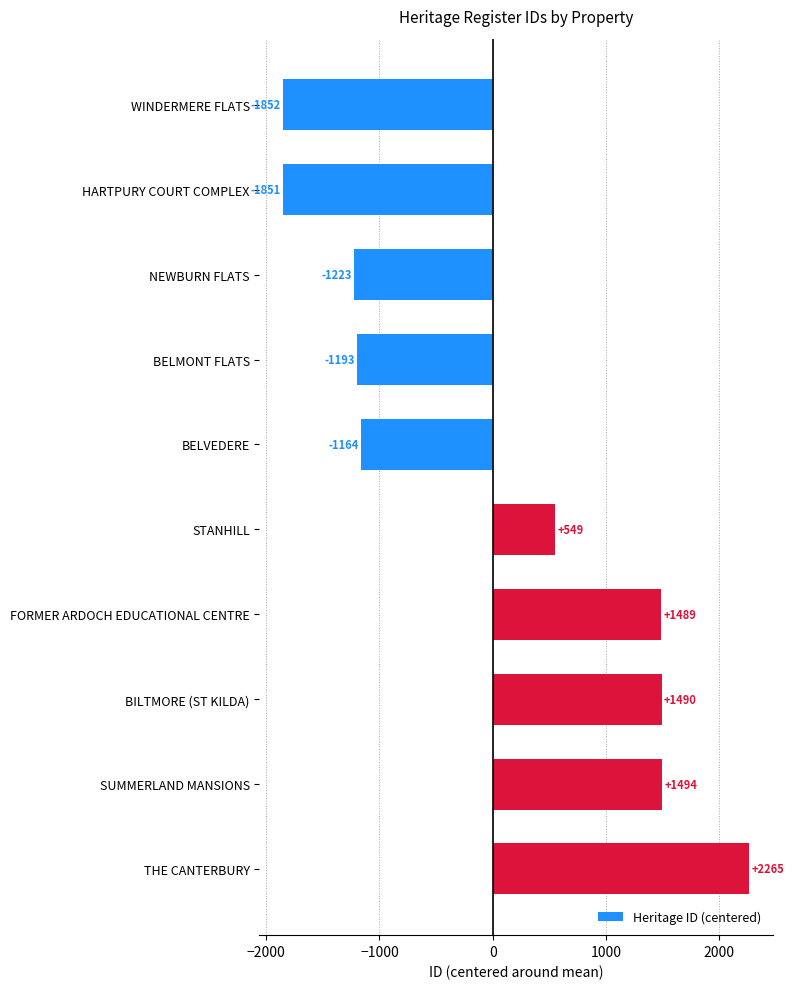

What value does the data have at THE CANTERBURY?

2264.6